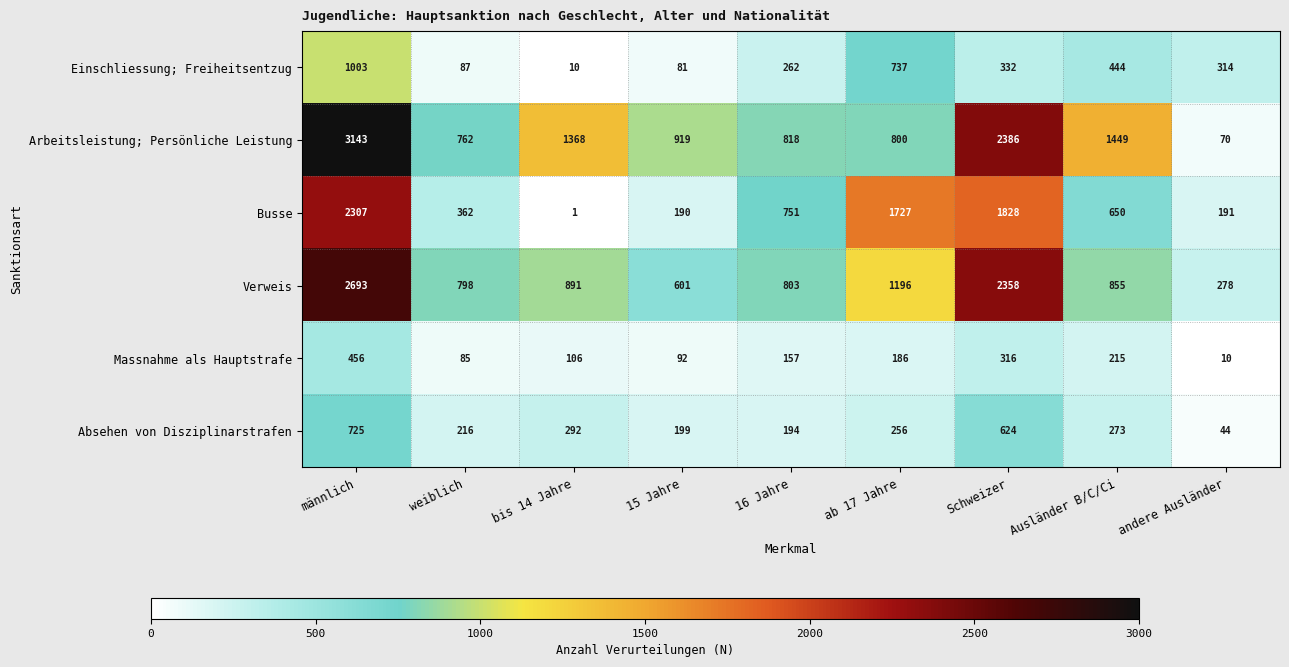

How many series are shown in this chart?

6